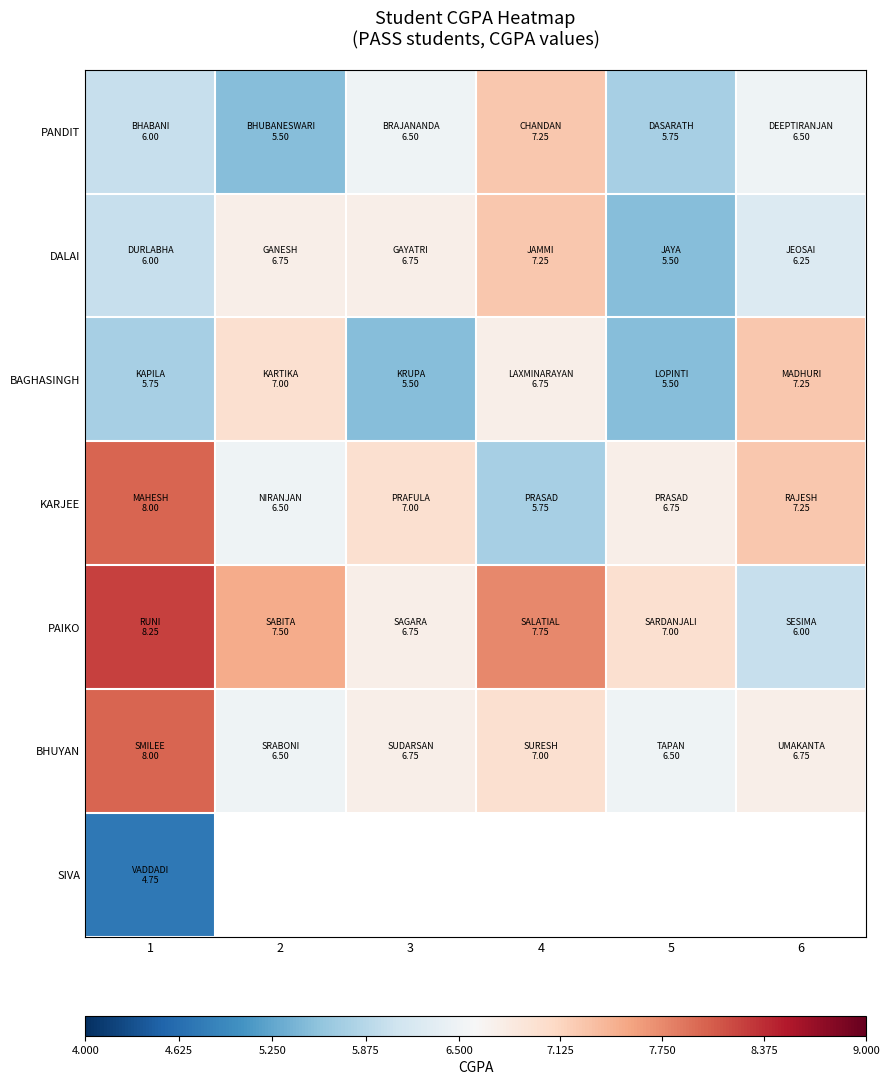

Count the number of categories in the chart.

6